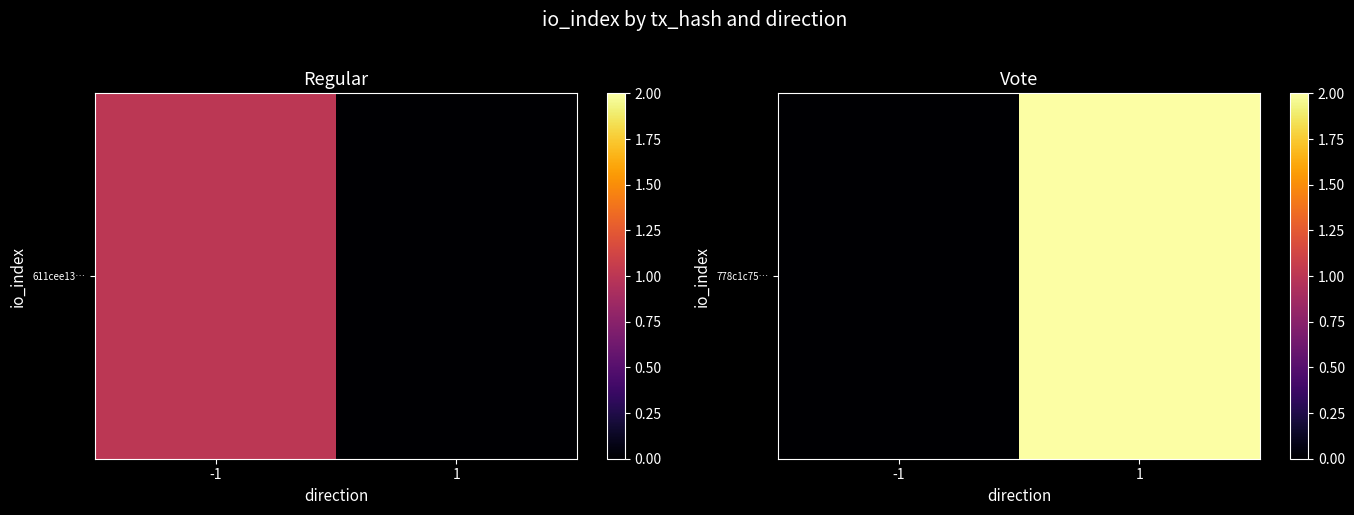

How many data points are less than 2?

1